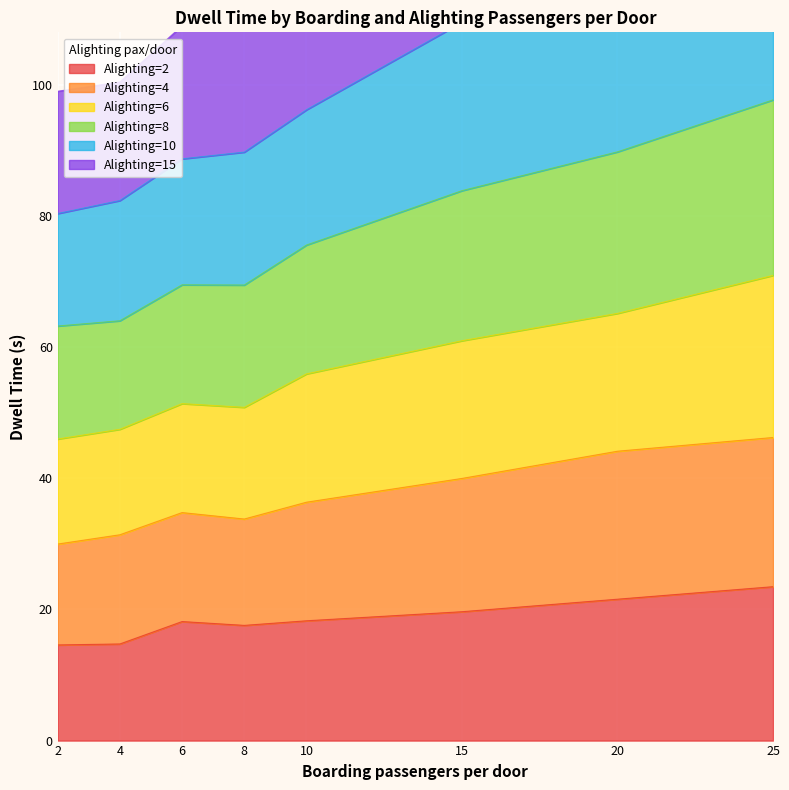

True or false: Alighting=2 and Alighting=8 intersect in this chart.

False